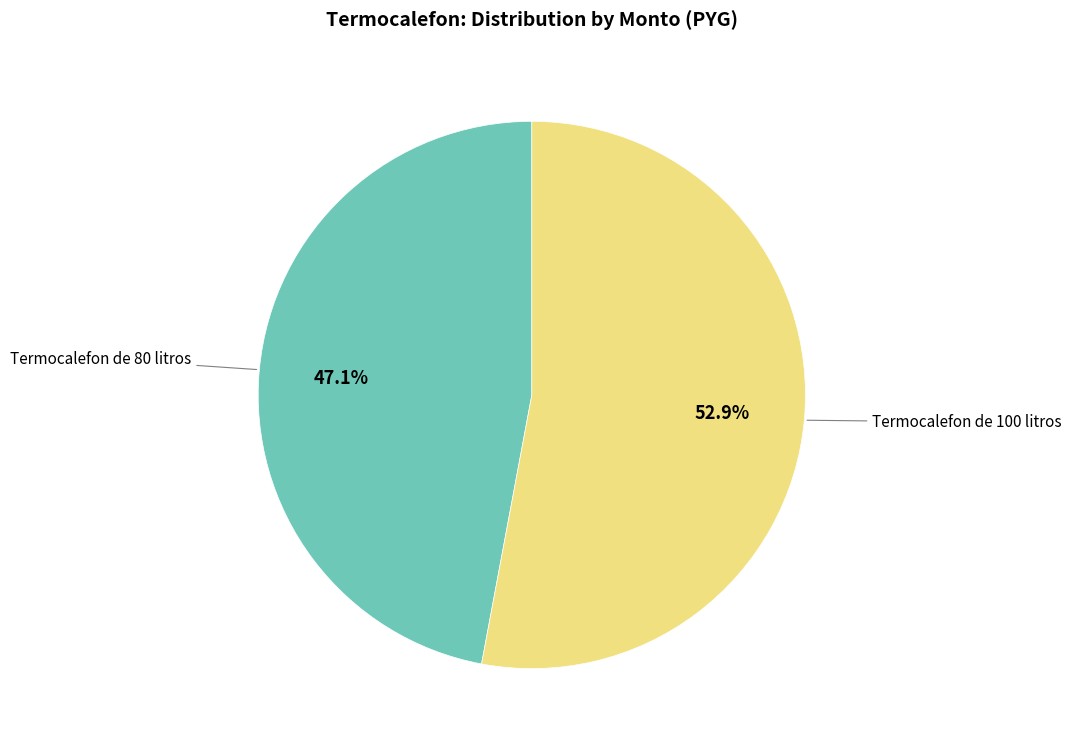

Is there a majority slice in this chart?

Yes